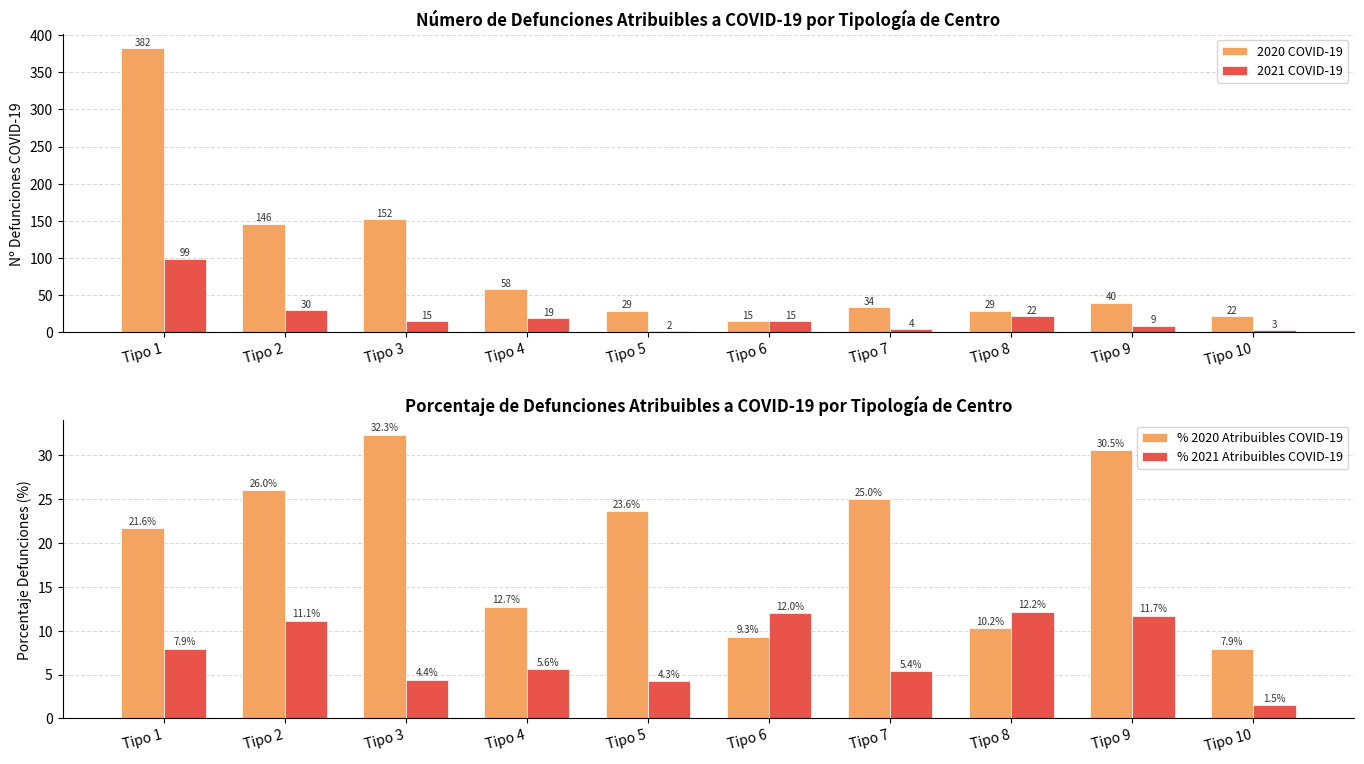

Which category has the highest value in the % 2020 Atribuibles COVID-19 series?

Tipo 3